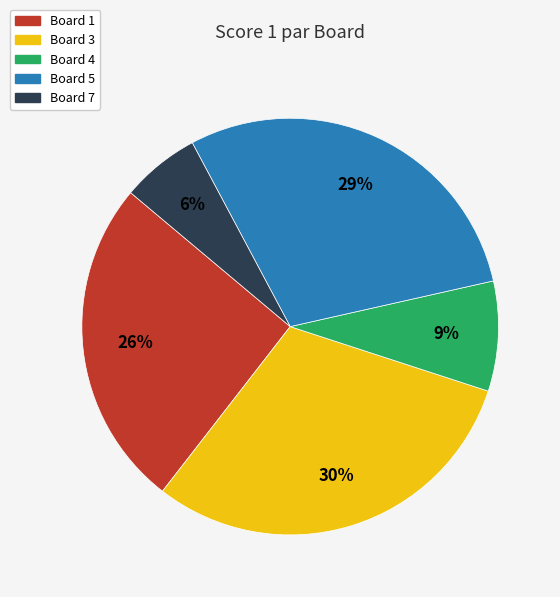

How many segments does this pie chart have?

5